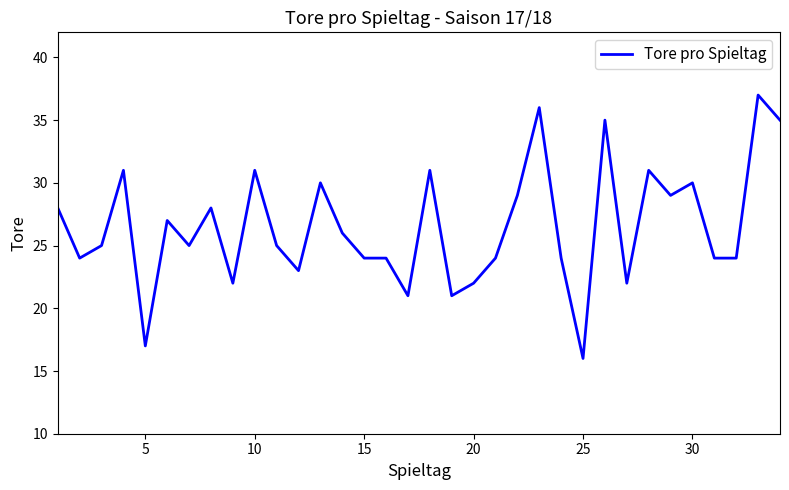

What is the difference between the maximum and minimum values?

21